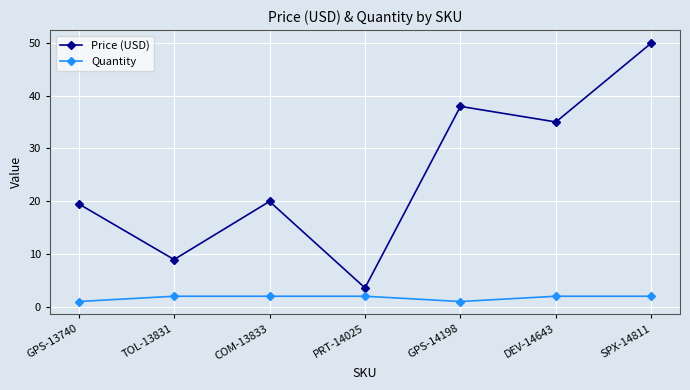

Read the Price (USD) value at DEV-14643.

35.0